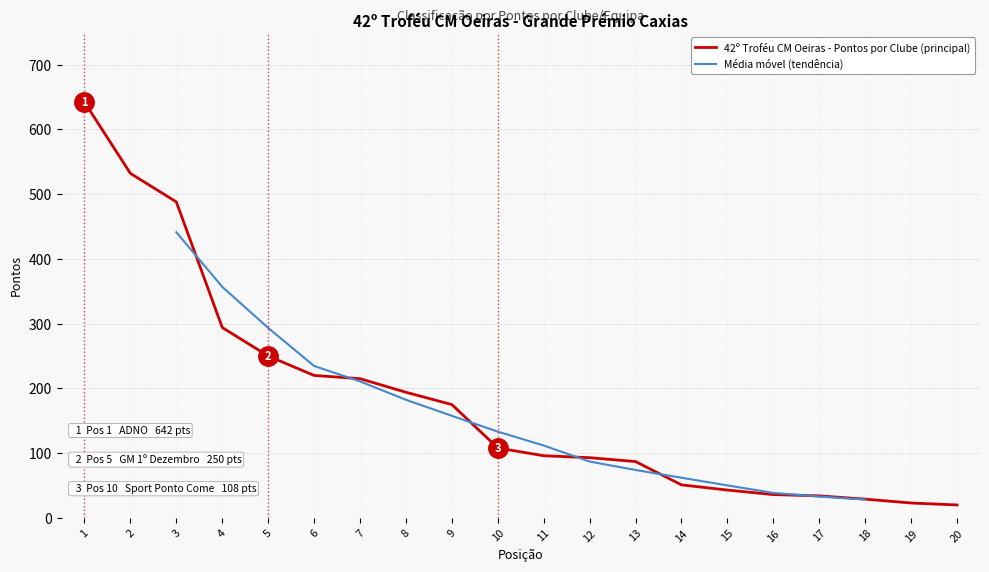

At which label is the value closest to 331?

4